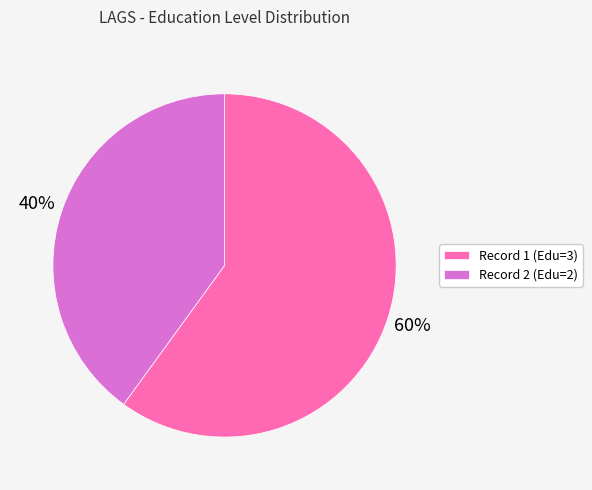

Is it true that Record 2 (Edu=2) is 40% of the pie?

True